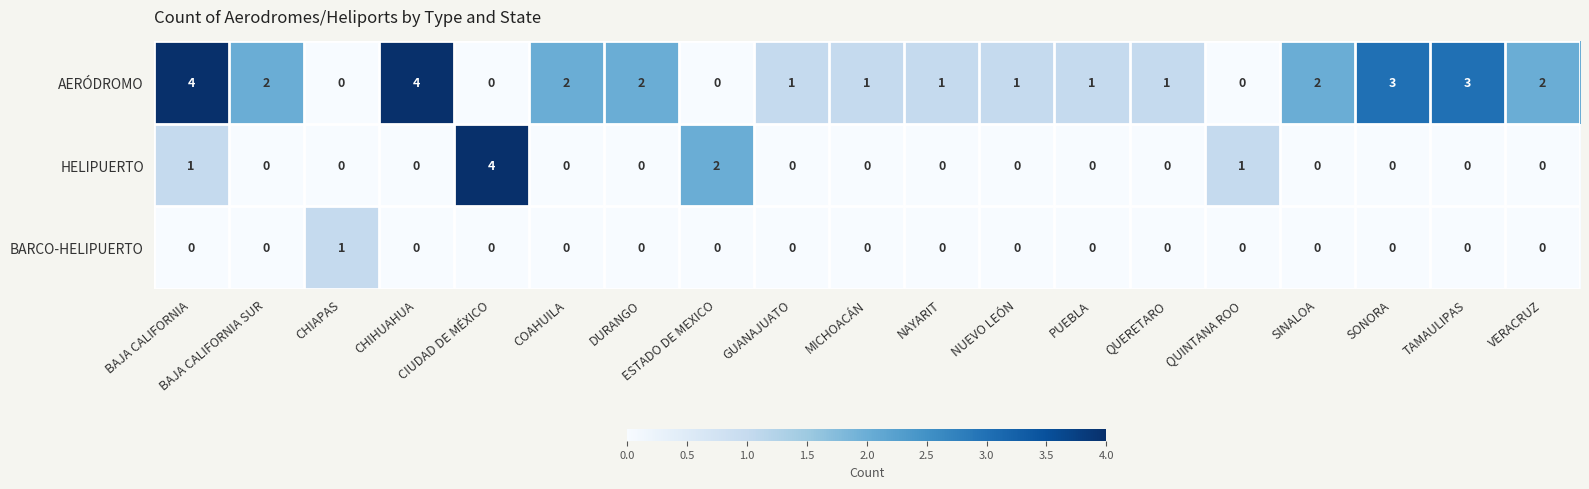

List the series in order of their overall mean, highest first.

AERÓDROMO, HELIPUERTO, BARCO-HELIPUERTO